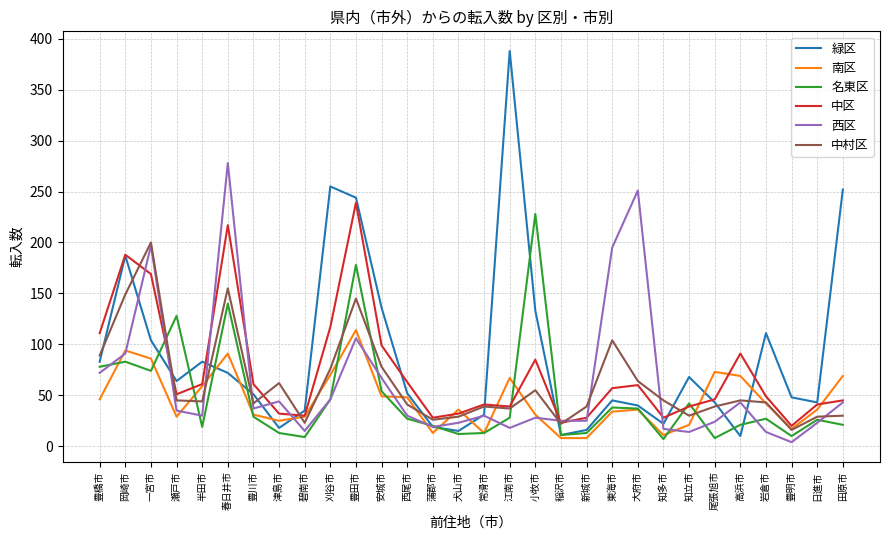

What is the spread (max minus min) of values at 田原市?

231